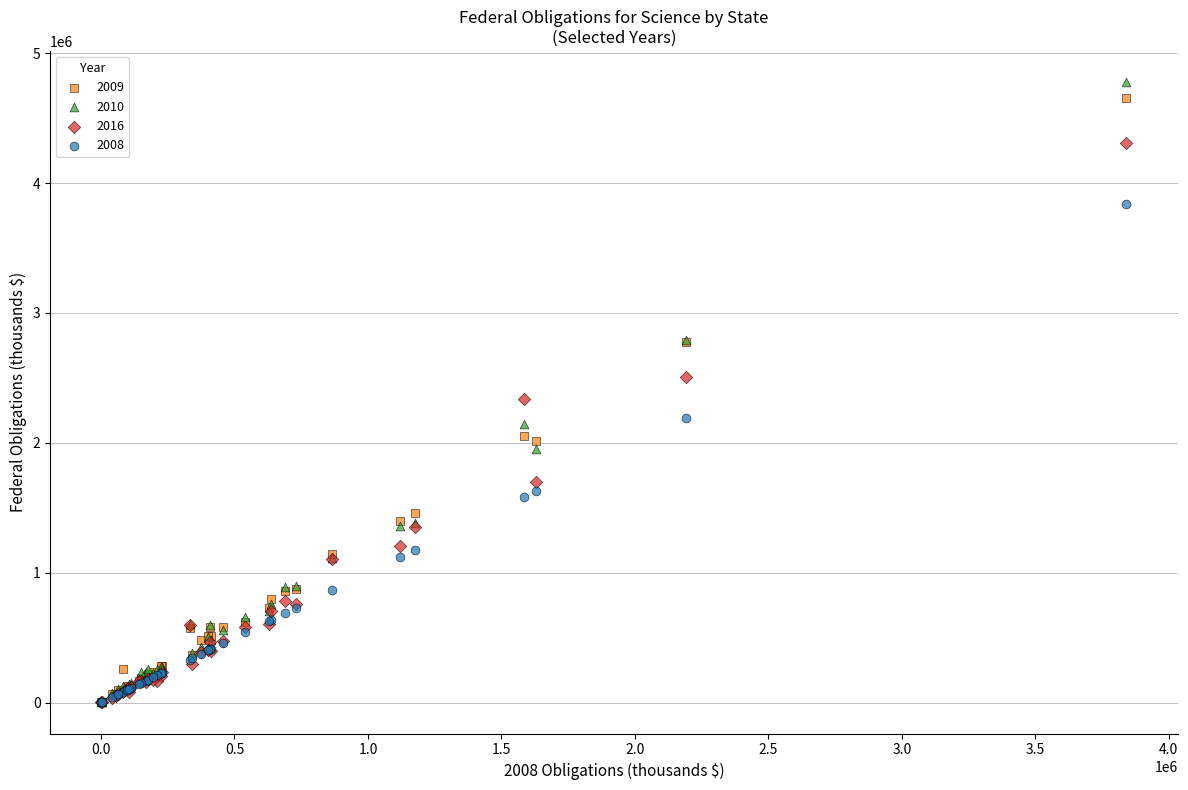

Across all series, what Y value is closest to 2389815?

2336632.3